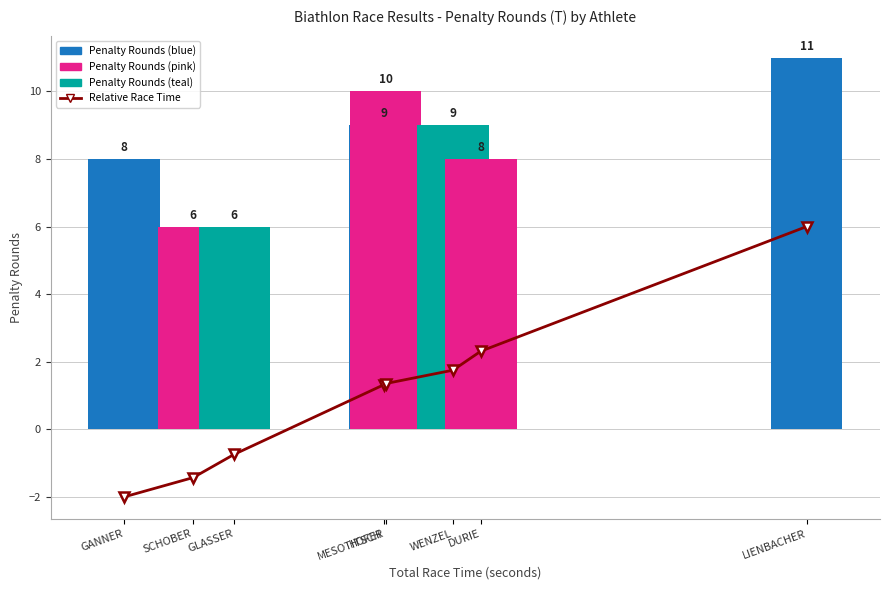

Is the value of Relative Race Time at LIENBACHER greater than the value of Penalty Rounds at SCHOBER?

No